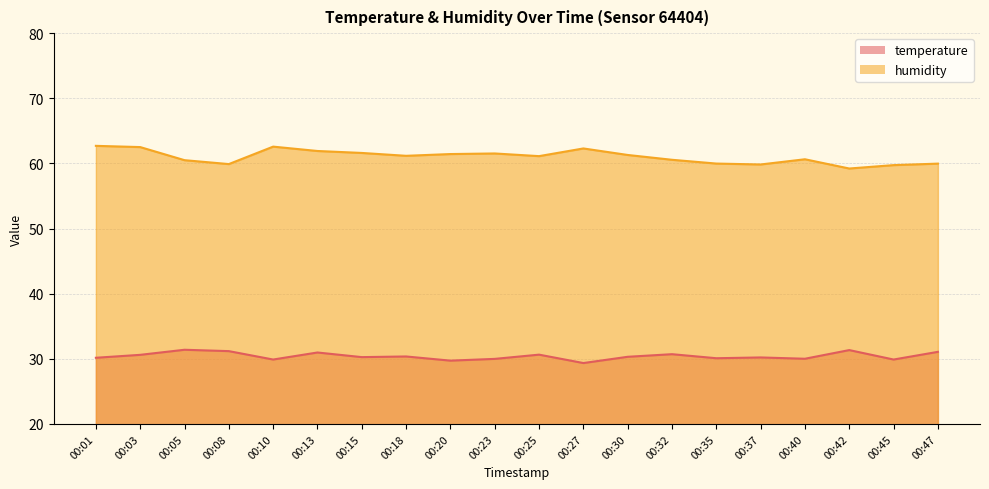

True or false: temperature and humidity intersect in this chart.

False